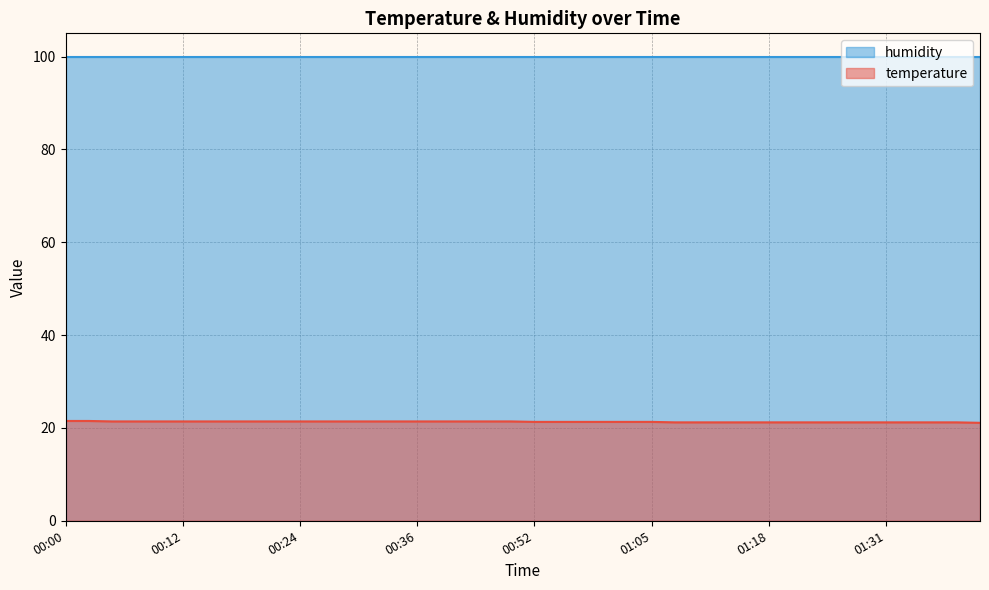

What is the maximum value for humidity?

99.9